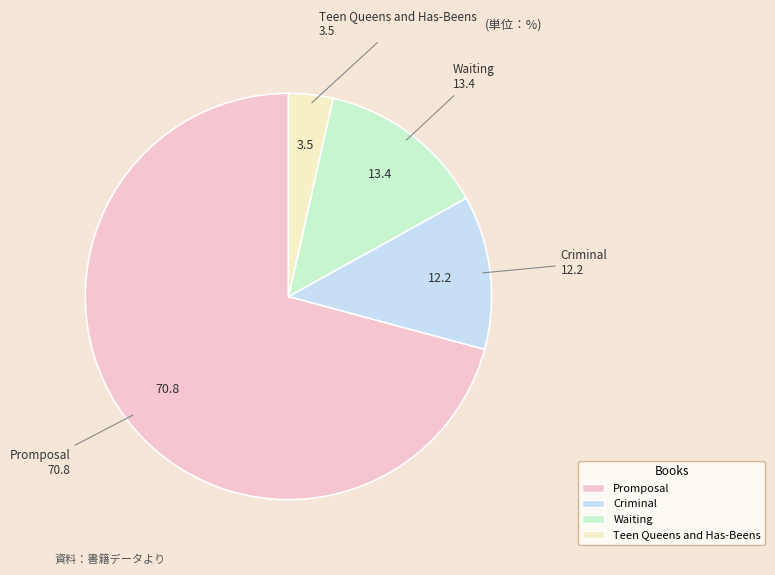

How many slices are in this pie chart?

4